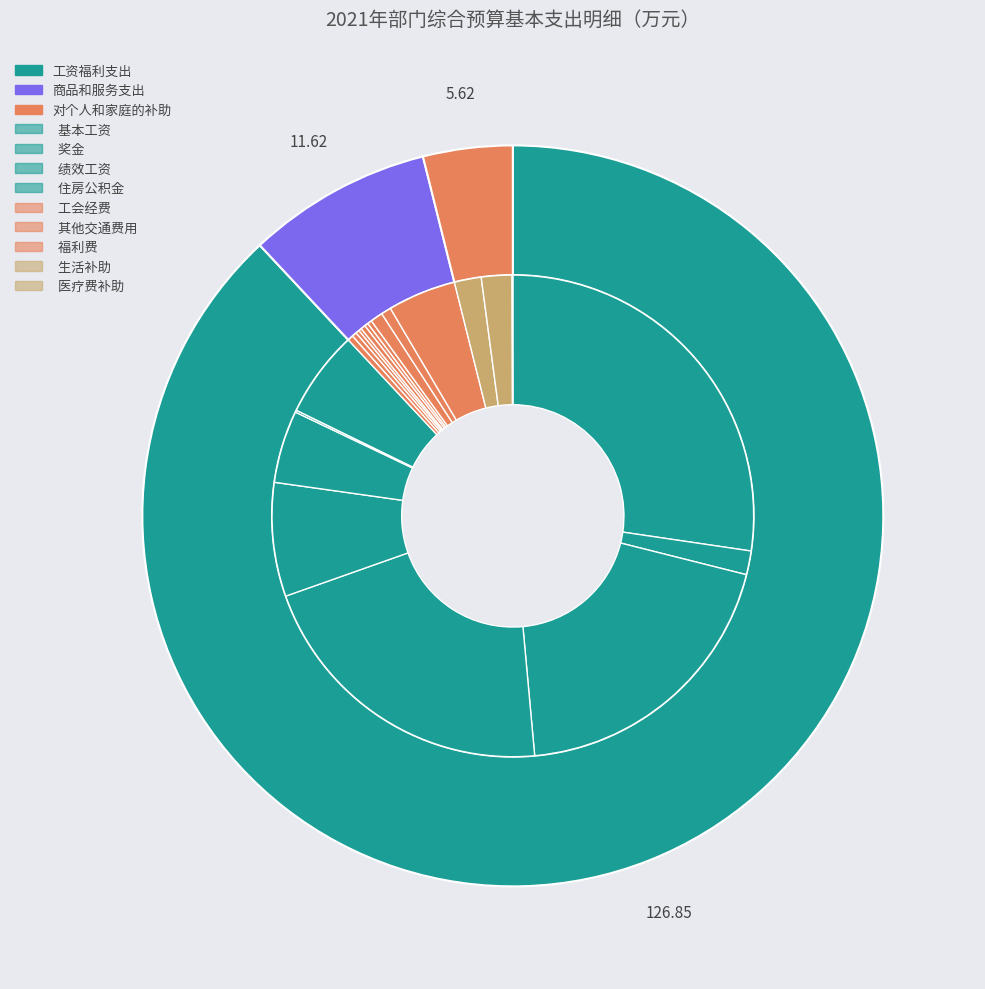

Approximately how many times larger is the value at 工资福利支出 compared to 商品和服务支出?

10.9